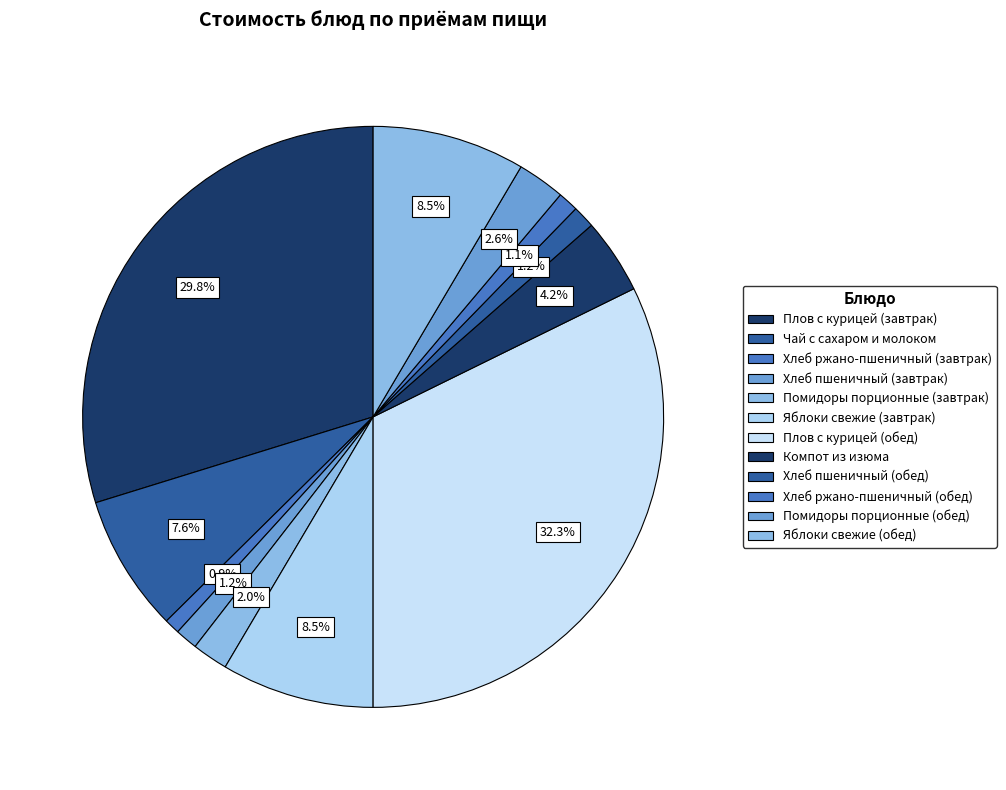

Is Яблоки свежие (завтрак) the majority of the pie?

No